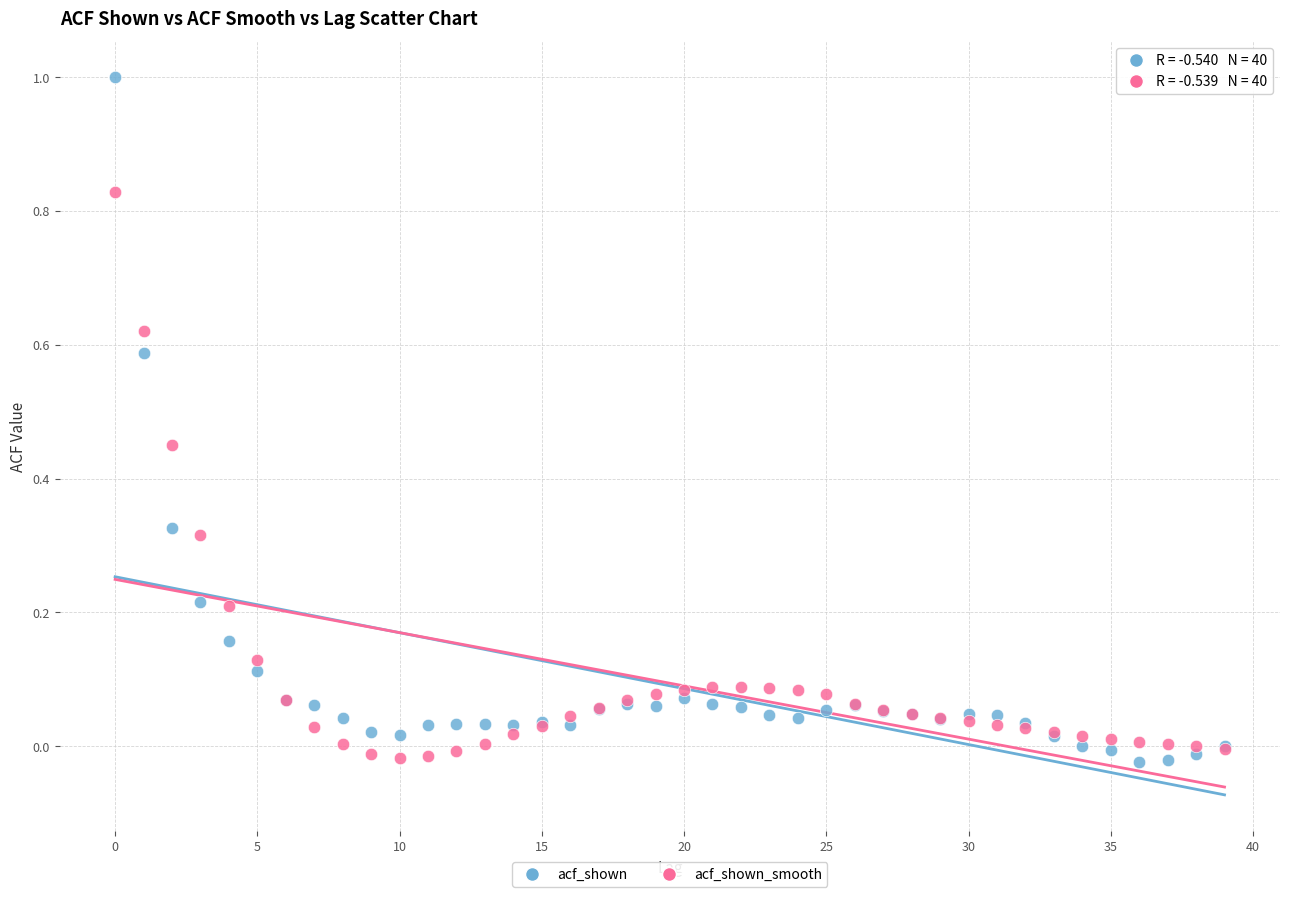

What are all the series names shown in the legend?

acf_shown, acf_shown_smooth